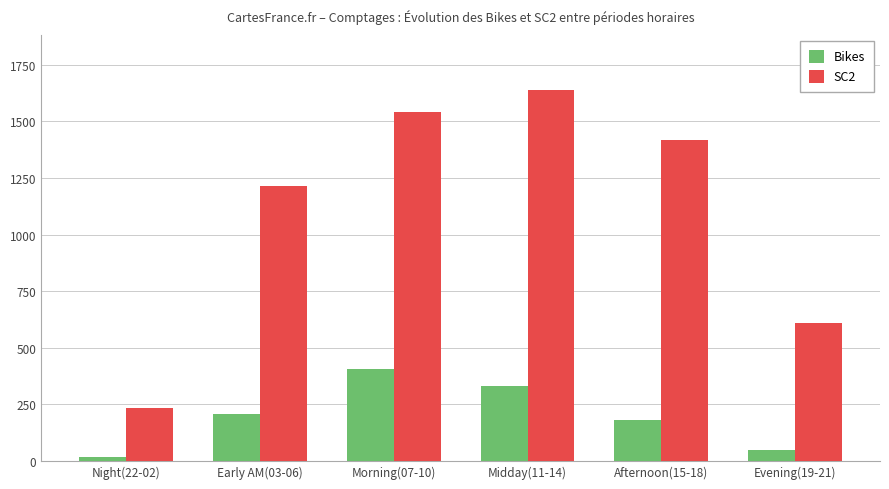

What is the difference between the Bikes values at Night(22-02) and Midday(11-14)?

318